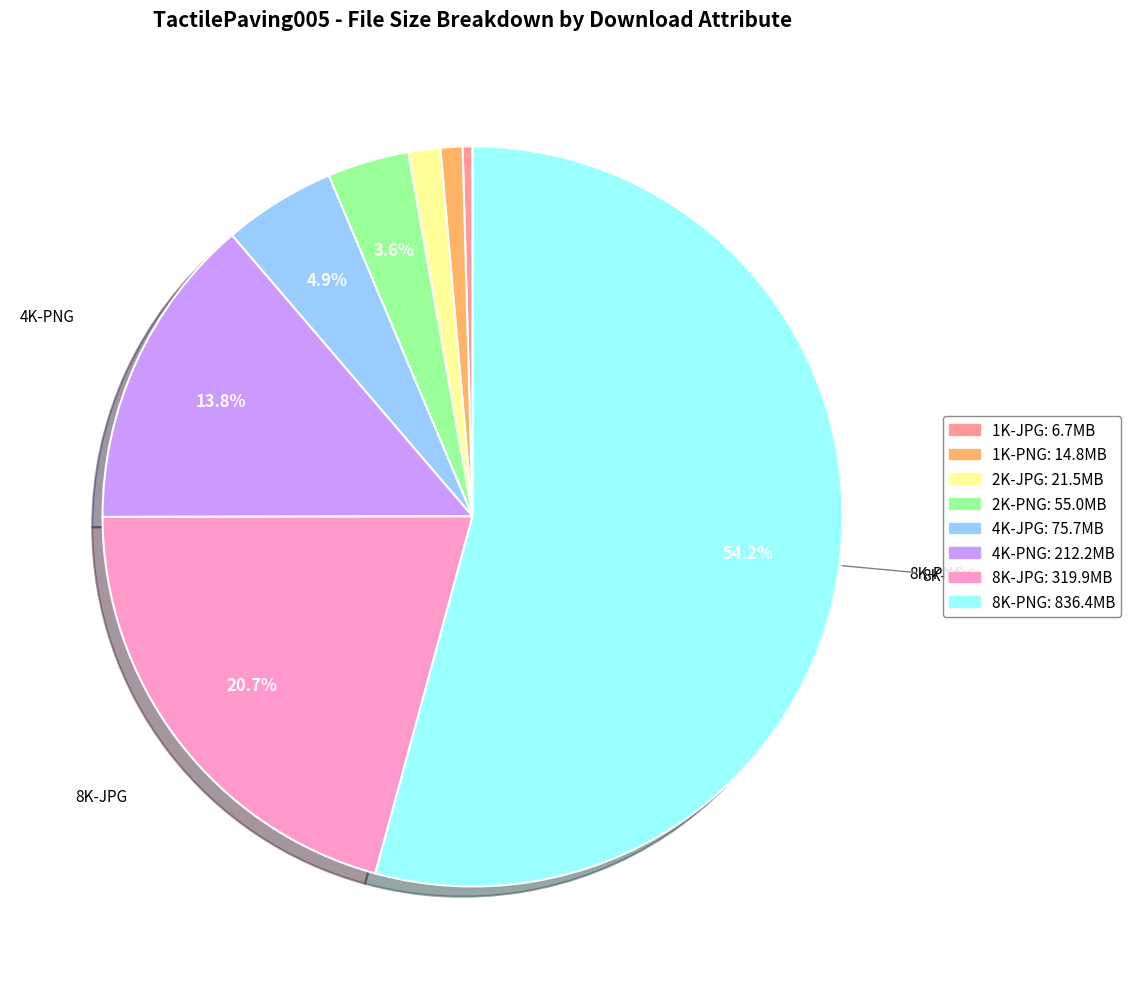

Is 8K-PNG the majority of the pie?

Yes